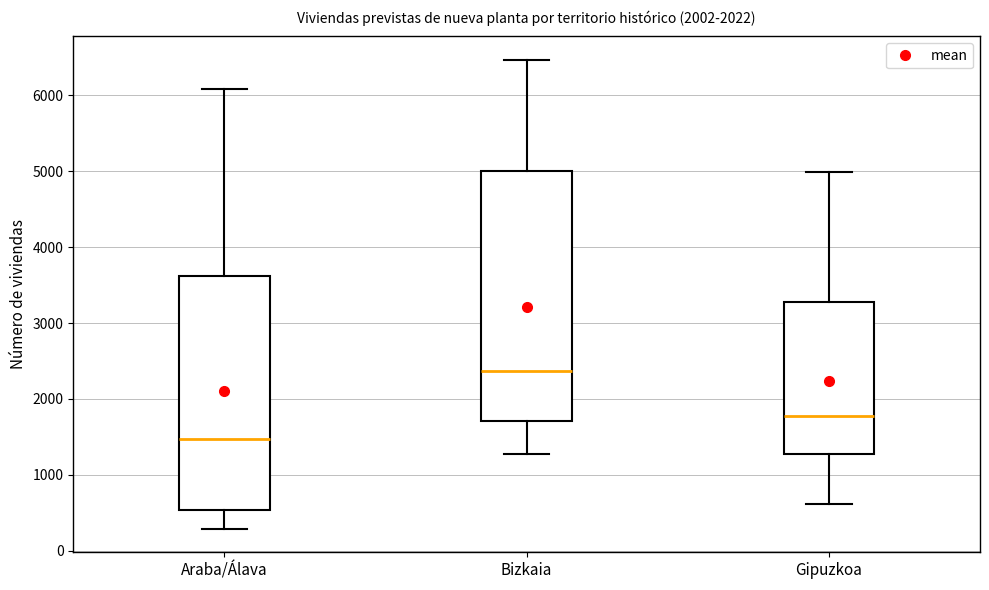

Reading left to right, transcribe this box plot: for each box, give where its median line is, the range the box spans, and where its two whiskers end, as read against the y-axis. The values are not printed on the chart, so give them approximately, as read against the axis.

Araba/Álava: median 1500, box 500 to 3600, whiskers 300 to 6100
Bizkaia: median 2400, box 1700 to 5000, whiskers 1300 to 6500
Gipuzkoa: median 1800, box 1300 to 3300, whiskers 600 to 5000